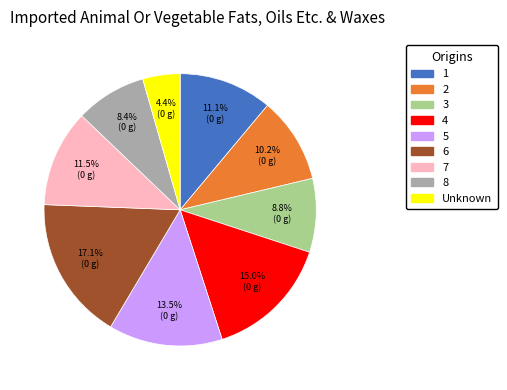

What is the total percentage of 3 and Unknown?

13.2%